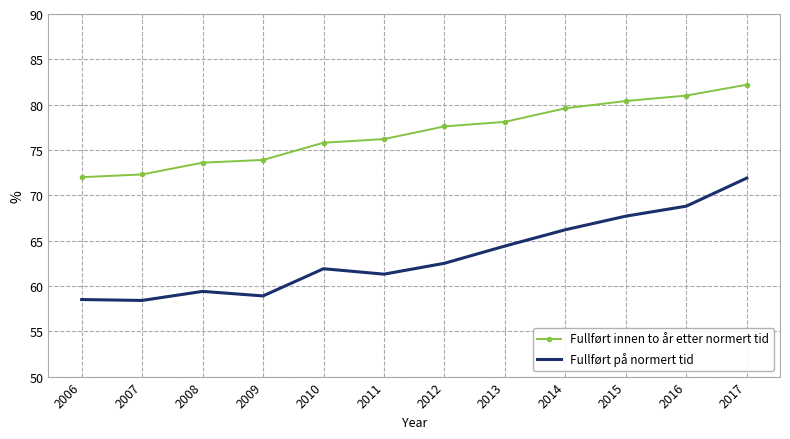

The Fullført innen to år etter normert tid series shows 118.8 at 2013. True or false?

False